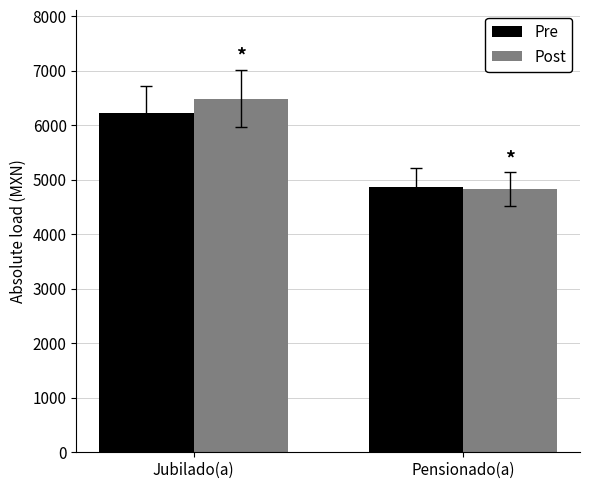

Which series has the largest total across all categories?

Post